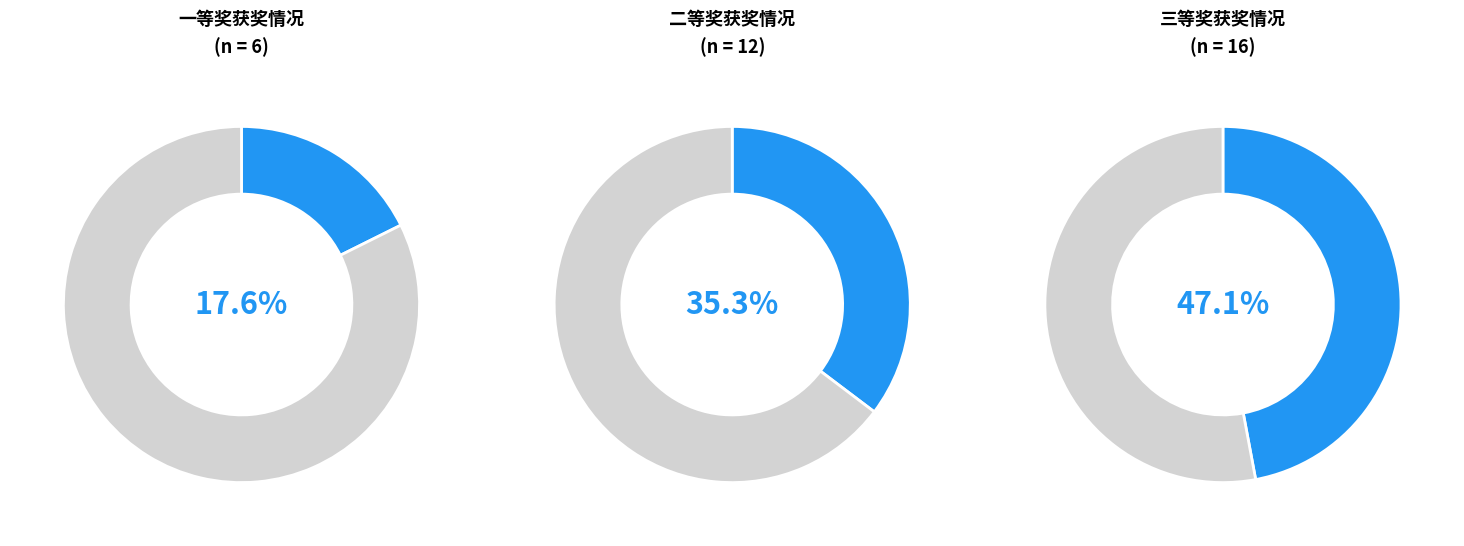

Does 一等奖 account for over 50% of the chart?

No